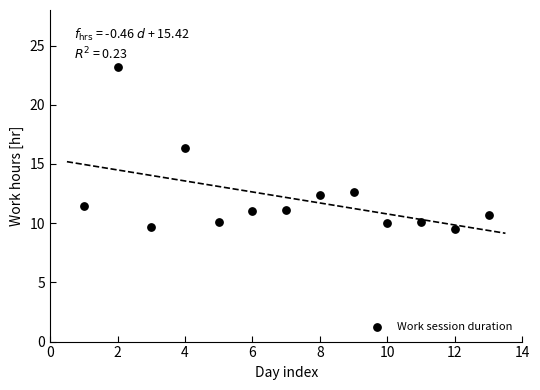

What is the range of Y values (max minus min)?

13.7